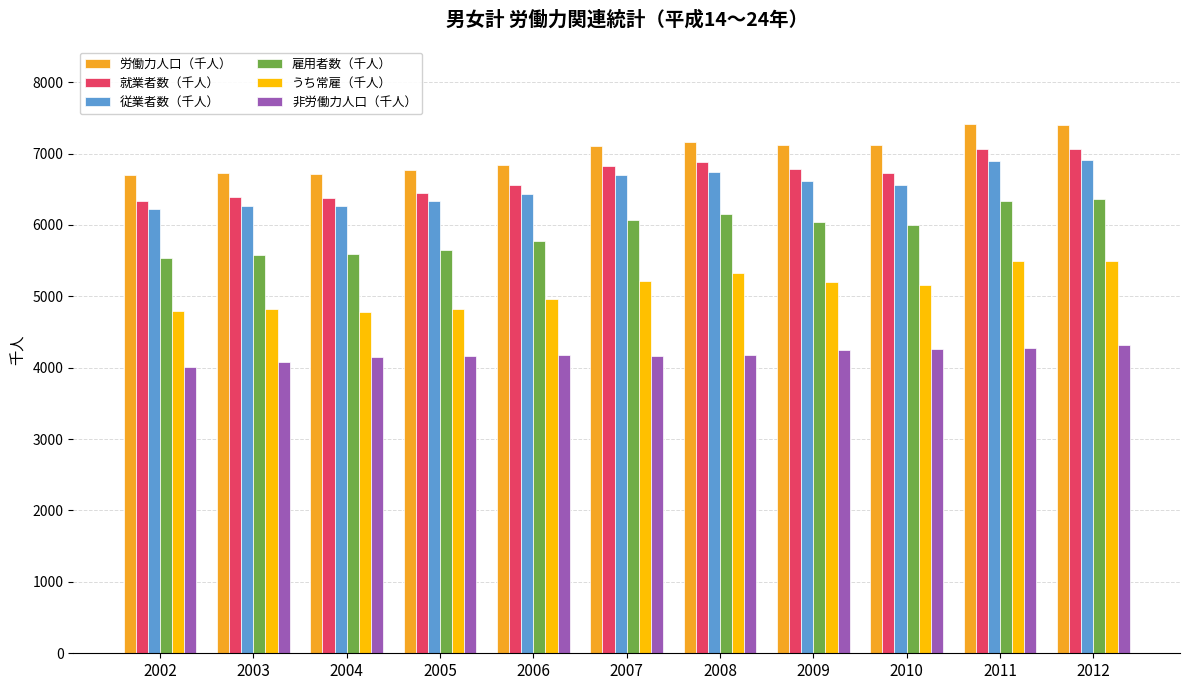

What is the smallest value displayed?

4013